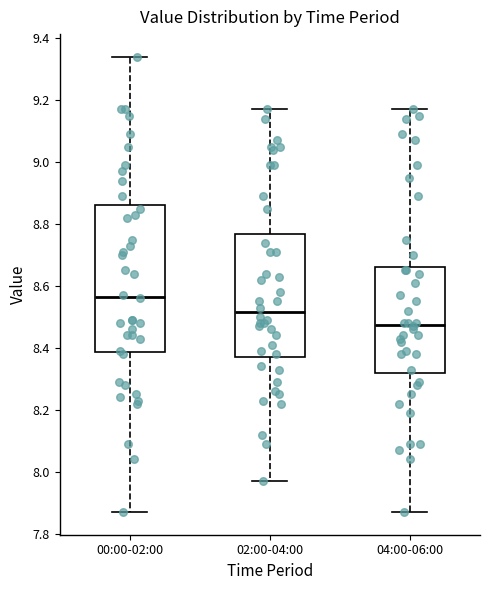

Comparing the boxes themselves (not the whiskers), which one is the tallest?

00:00-02:00